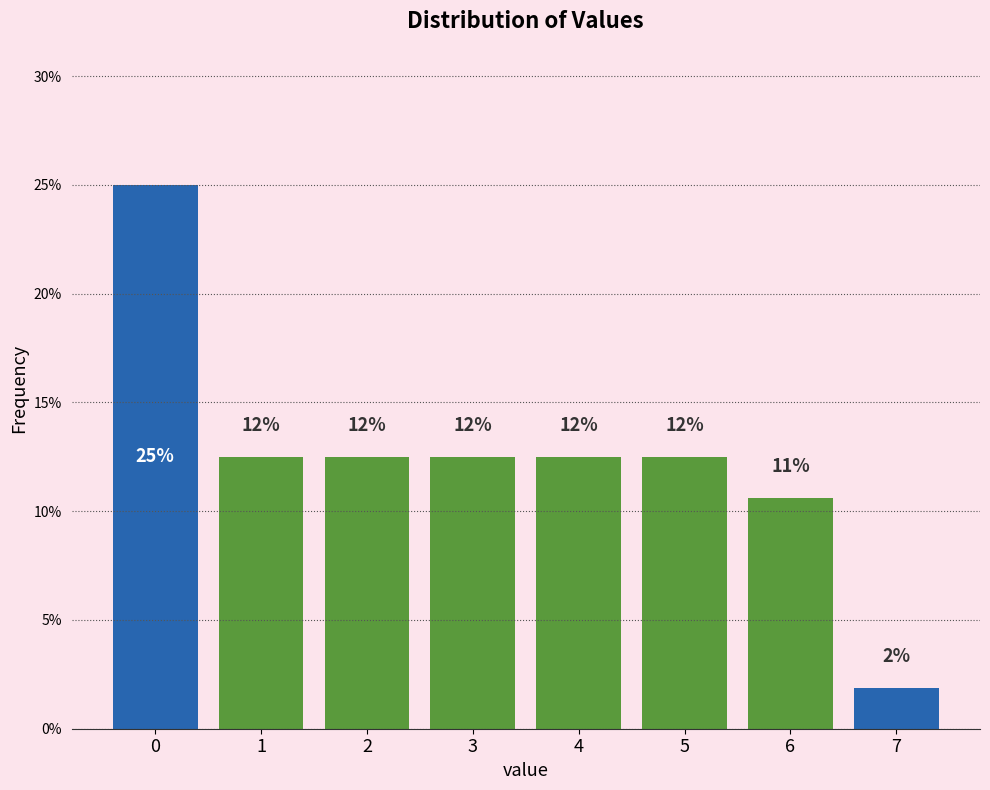

How many bars are there in total?

8